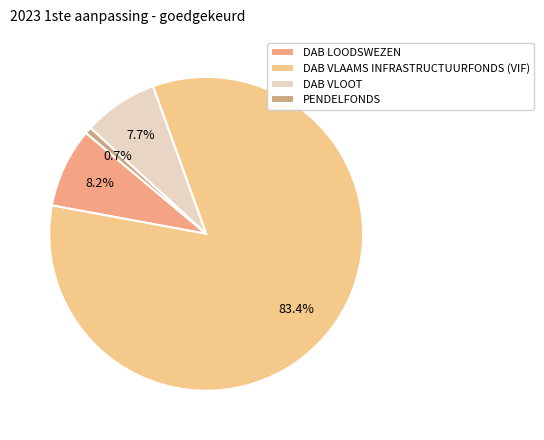

Does DAB VLAAMS INFRASTRUCTUURFONDS (VIF) represent more than half of the total?

Yes